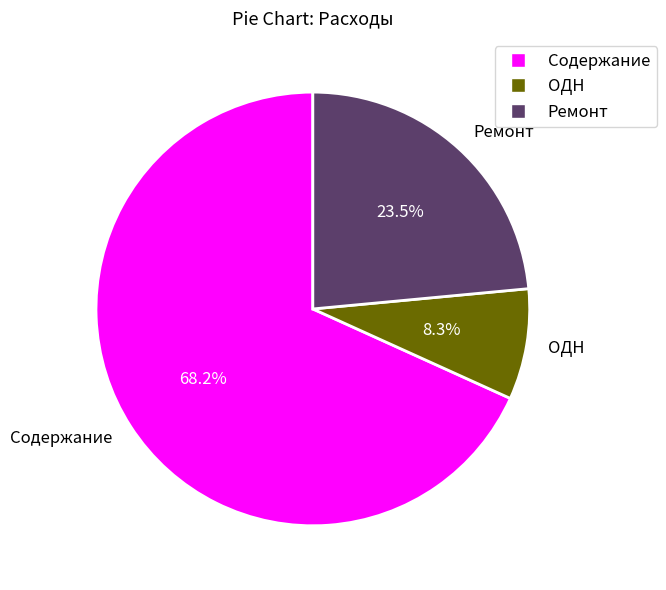

Count the number of slices in the pie.

3